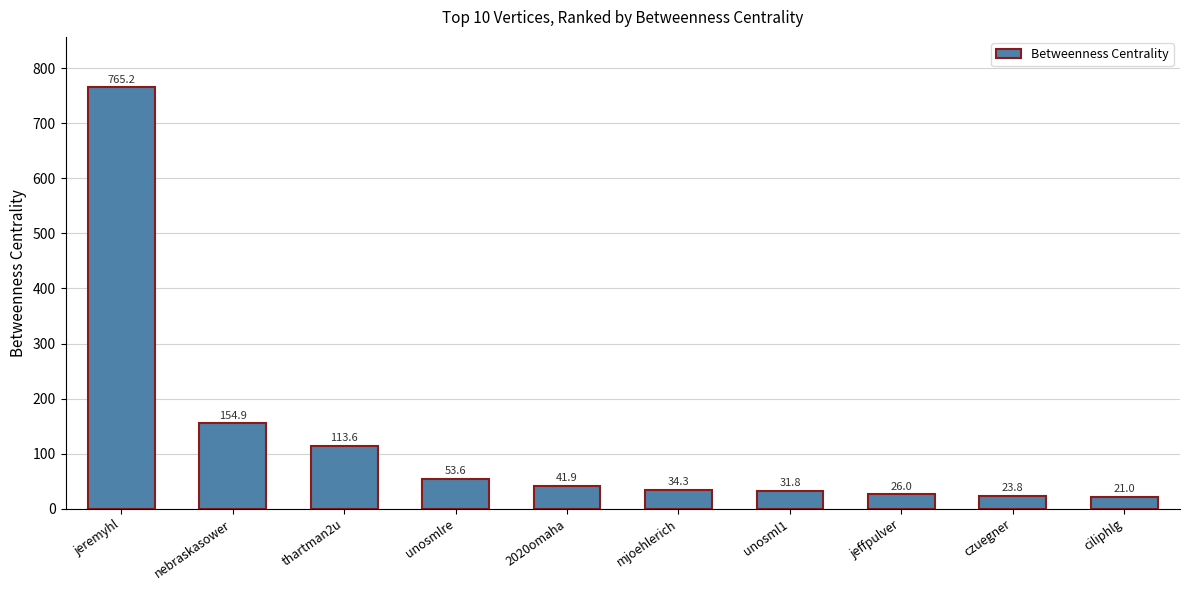

What is the sum of the values at 2020omaha and jeffpulver?

67.9